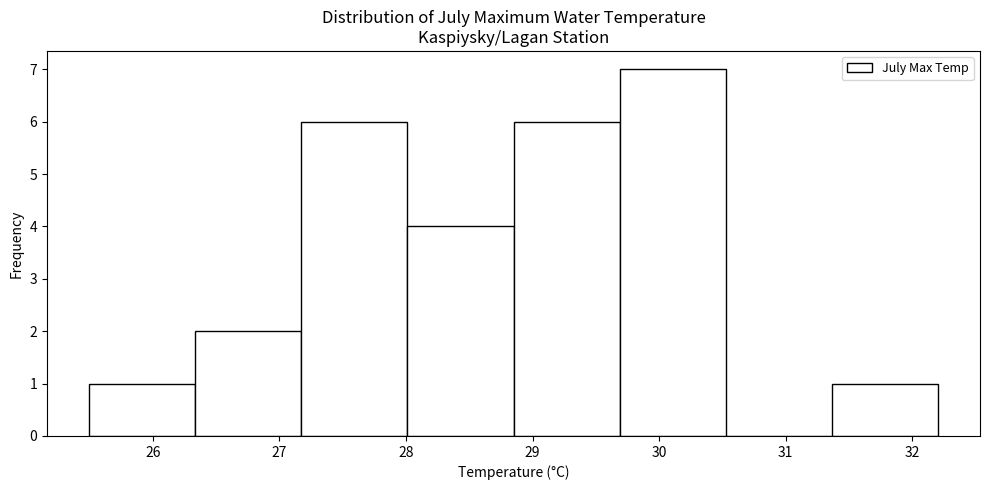

Over which range of the x-axis is the bar tallest?

29.7 to 30.5